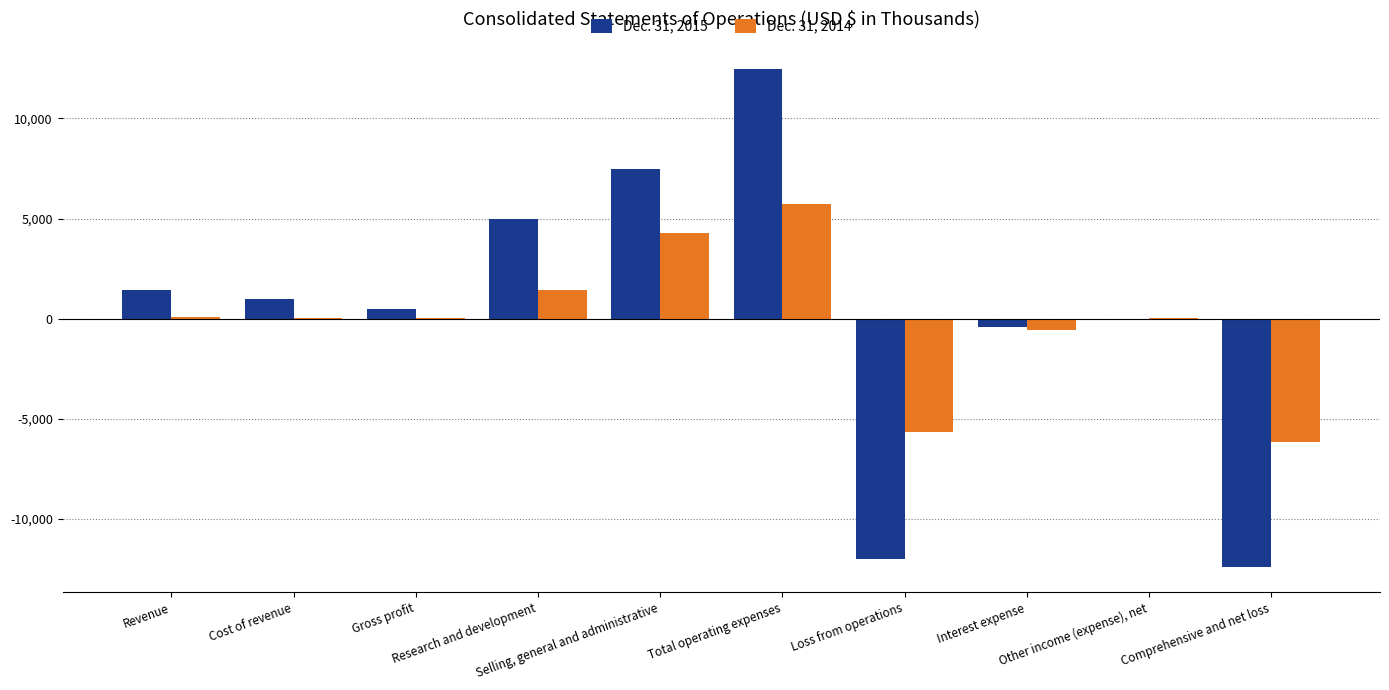

What is the sum of all Dec. 31, 2015 values?

2946